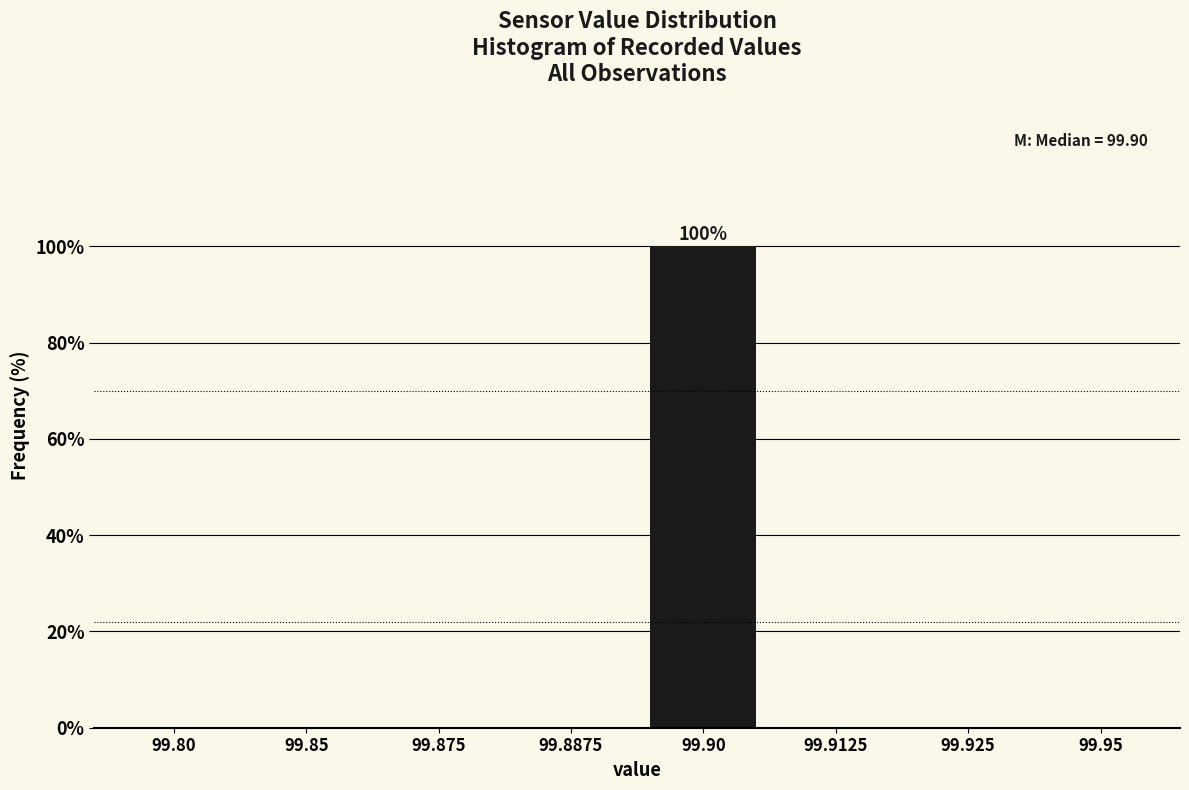

Reading left to right, what are all the values shown in this chart?

99.80=0	99.85=0	99.875=0	99.8875=0	99.90=100	99.9125=0	99.925=0	99.95=0